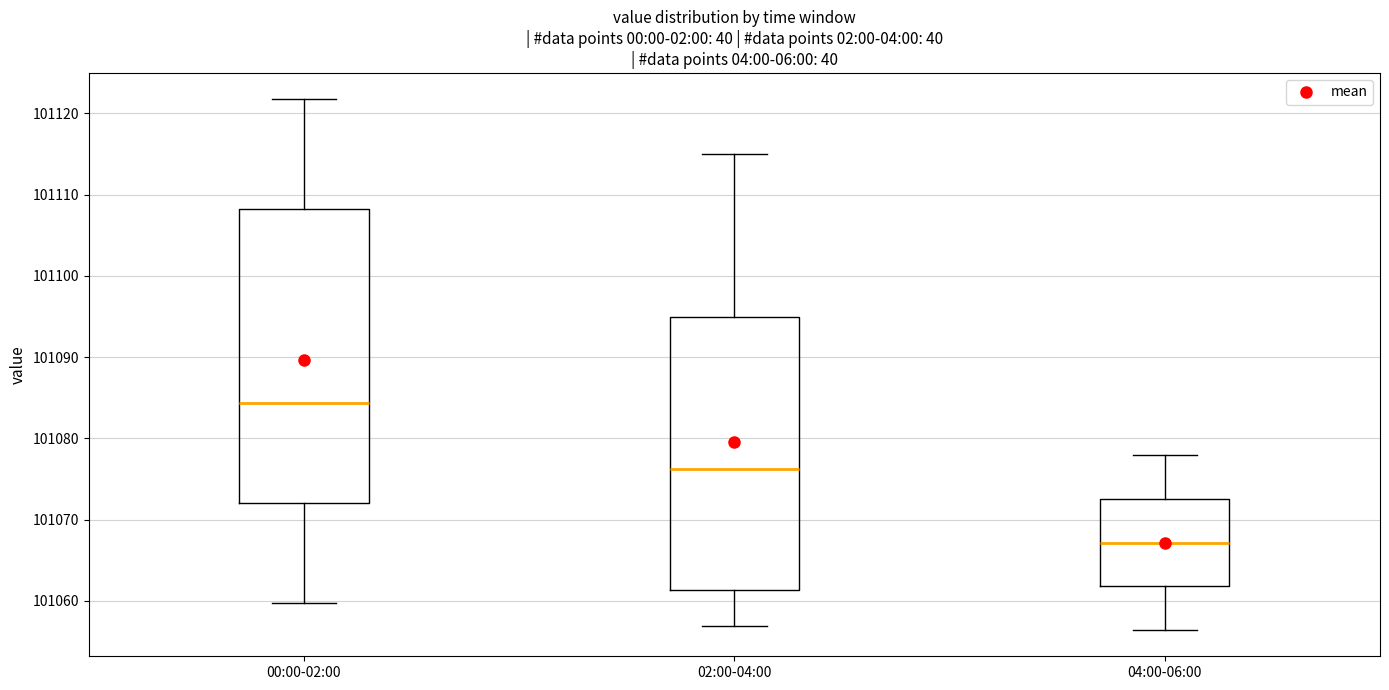

Which box is the tallest, from its lower edge to its upper edge?

00:00-02:00